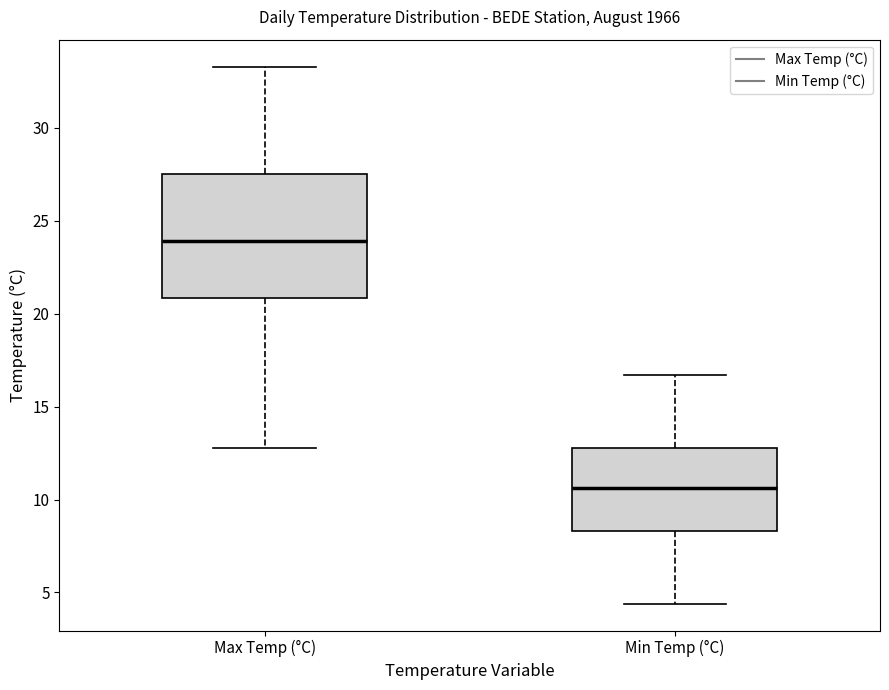

Reading left to right, read every box against the y-axis: the position of its median line, the range the box covers, and the ends of its whiskers. The values are not printed on the chart, so give them approximately, as read against the axis.

Max Temp (°C): median 24.0, box 21.0 to 27.5, whiskers 13.0 to 33.5
Min Temp (°C): median 10.5, box 8.5 to 13.0, whiskers 4.5 to 16.5